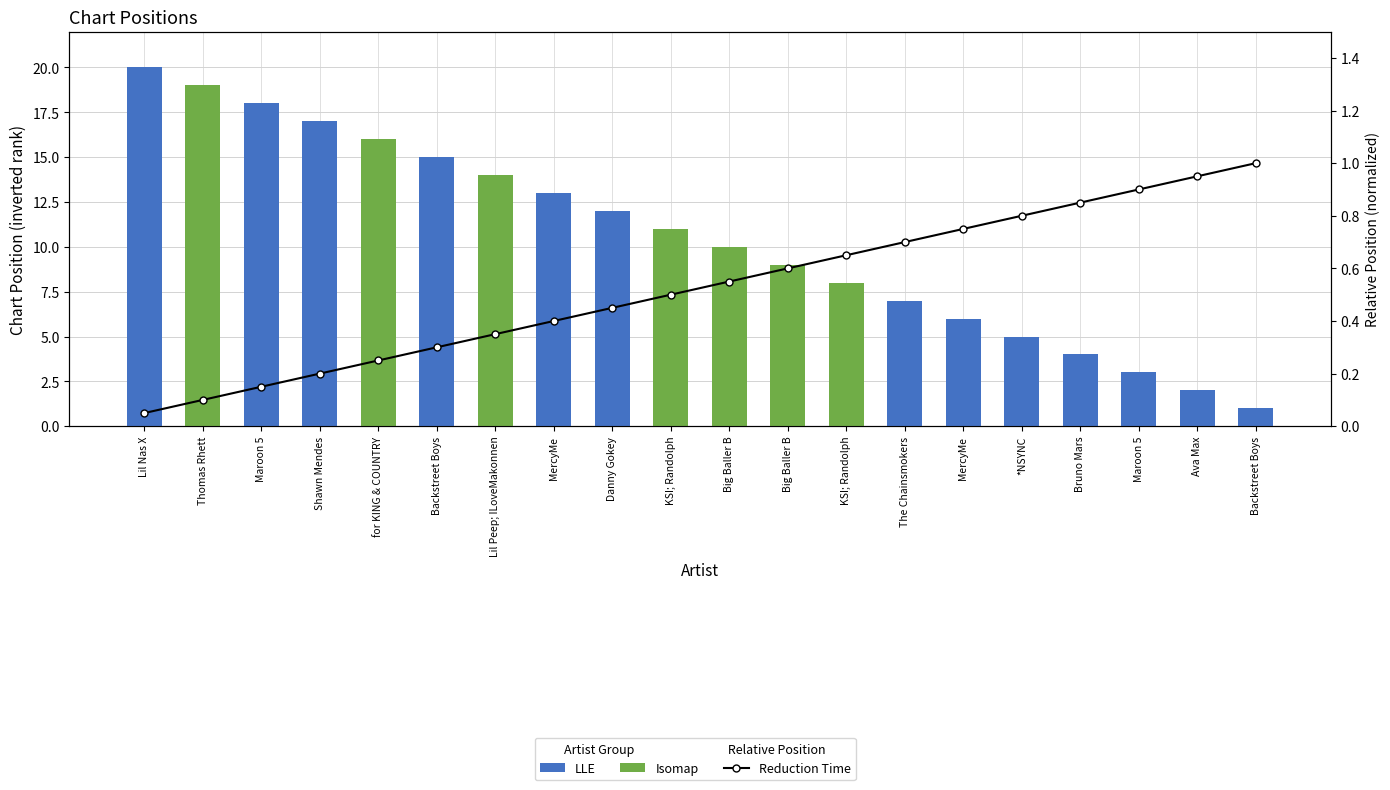

What is the average value?

0.5